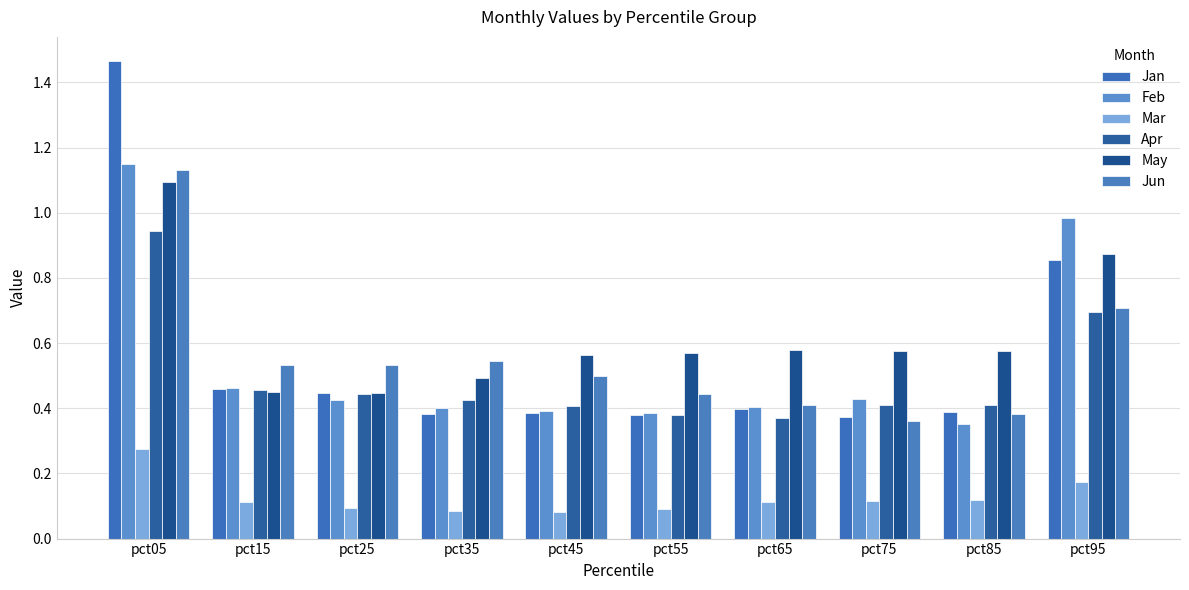

How many bars are there in each group?

6